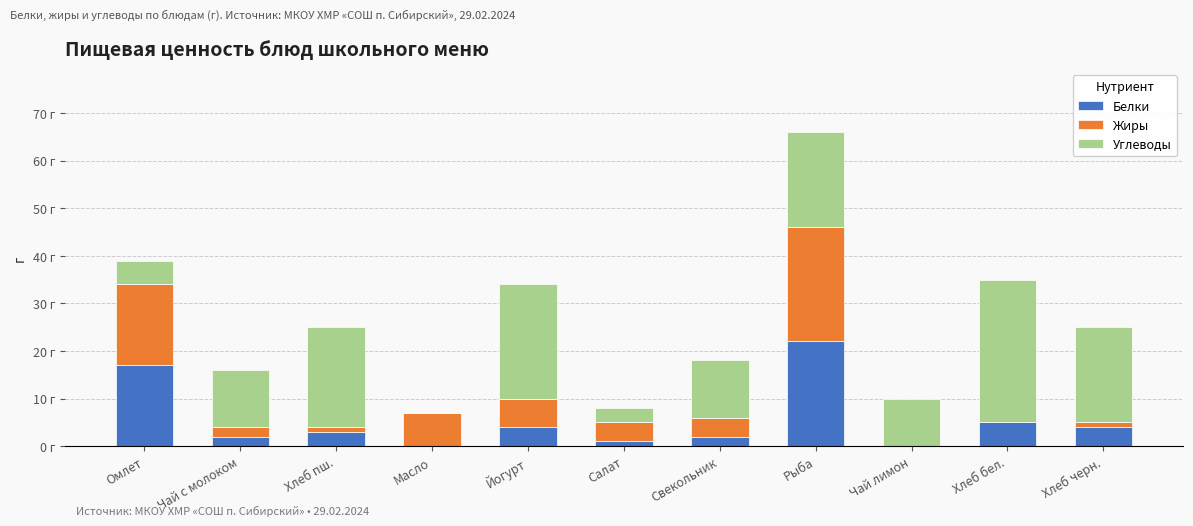

Which series has the widest spread of values?

Углеводы